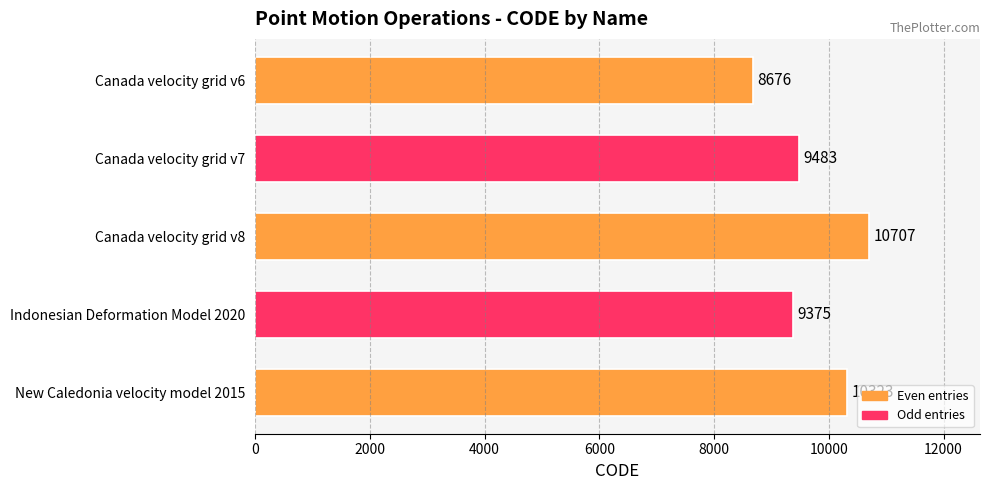

Read the value at New Caledonia velocity model 2015.

10323